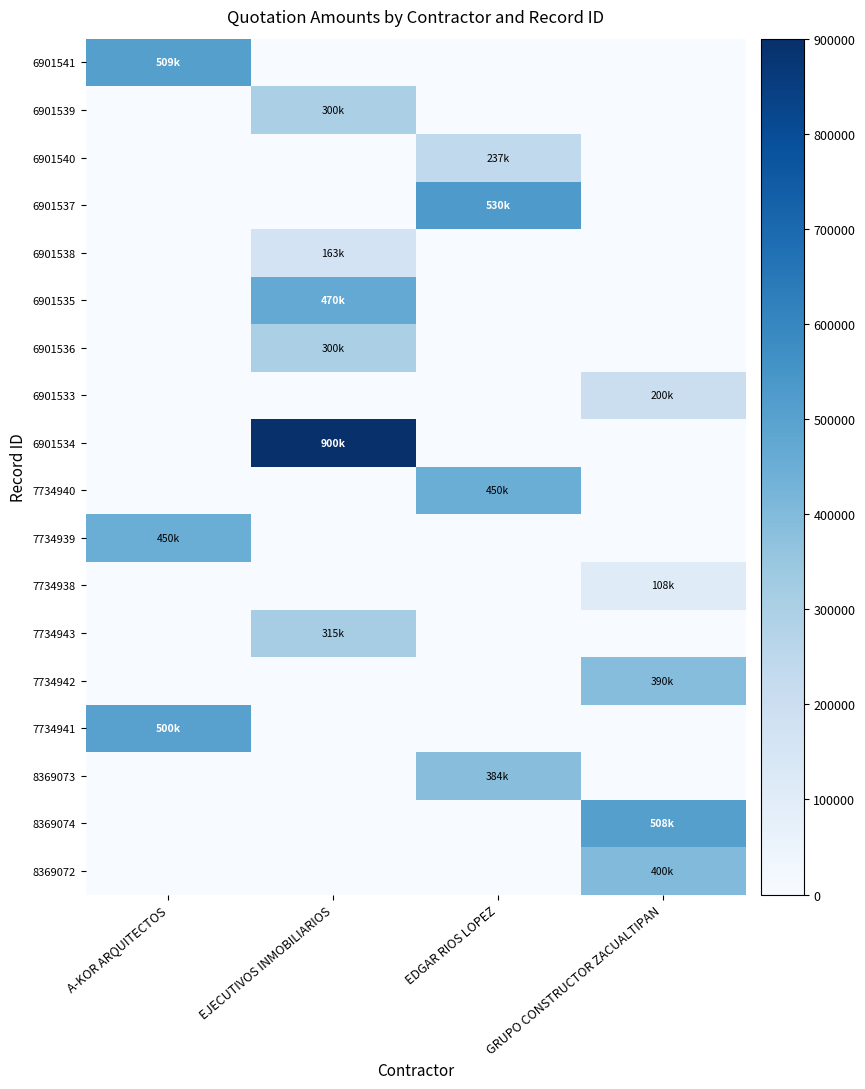

What is the difference between the highest and lowest values at EJECUTIVOS INMOBILIARIOS?

900000.0